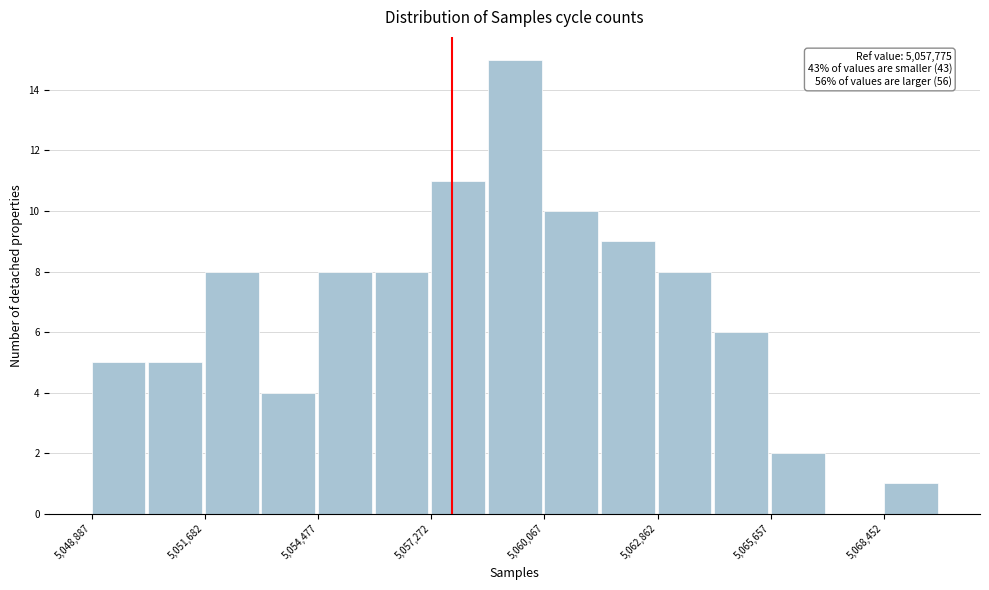

Read against the x-axis, roughly where is the centre of the tallest bar?

5059500